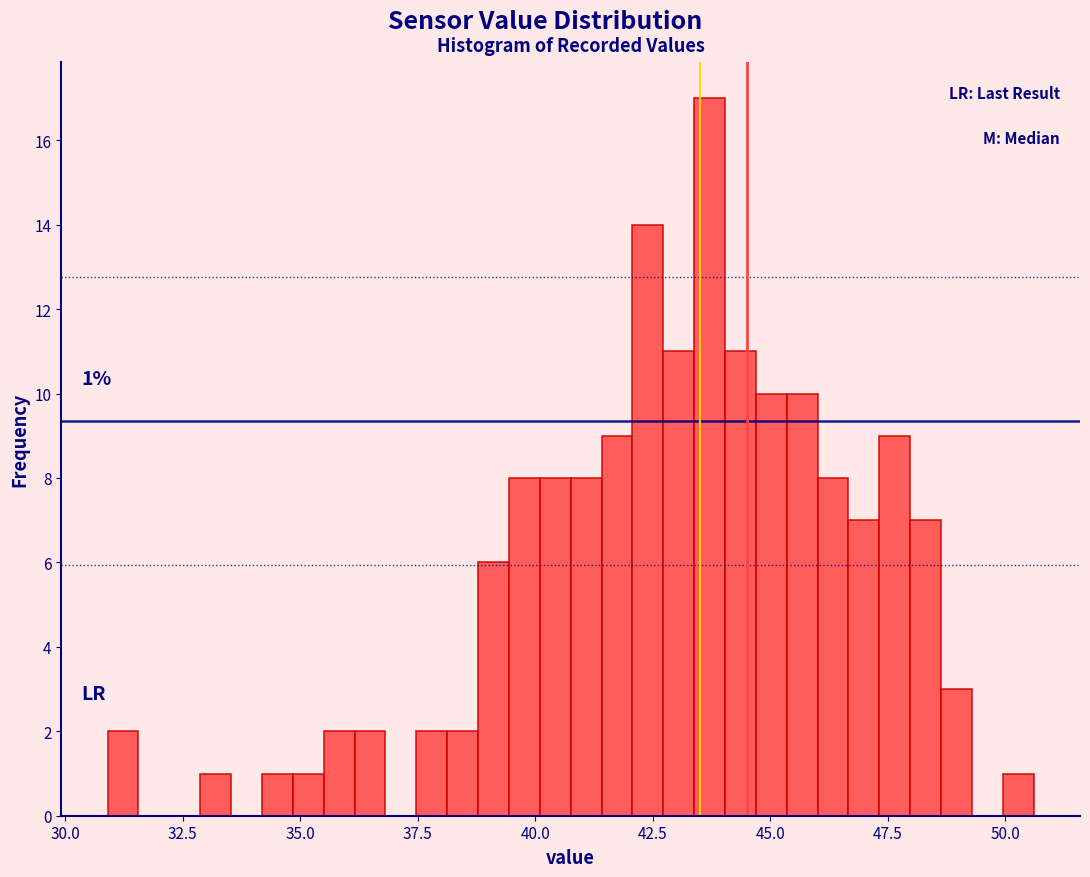

Read against the x-axis, roughly where is the centre of the tallest bar?

43.5